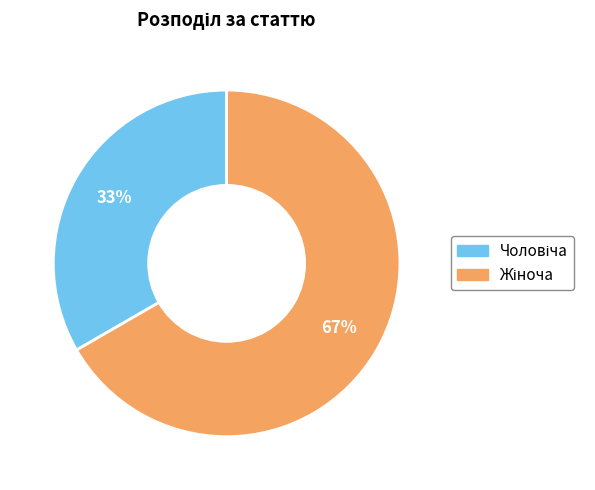

To the nearest percent, what is the average slice percentage?

50%